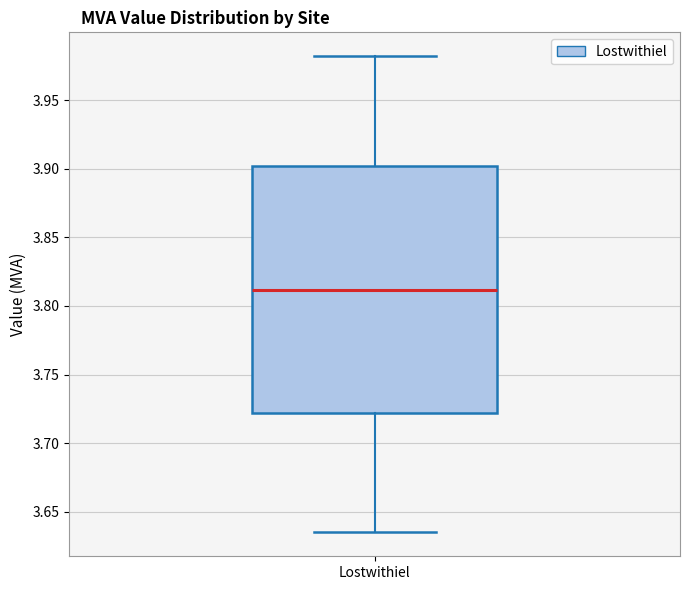

Transcribe this box plot: give where the median line is, the range the box spans, and where the two whiskers end, as read against the y-axis. The values are not printed on the chart, so give them approximately, as read against the axis.

median 3.810, box 3.720 to 3.900, whiskers 3.635 to 3.980